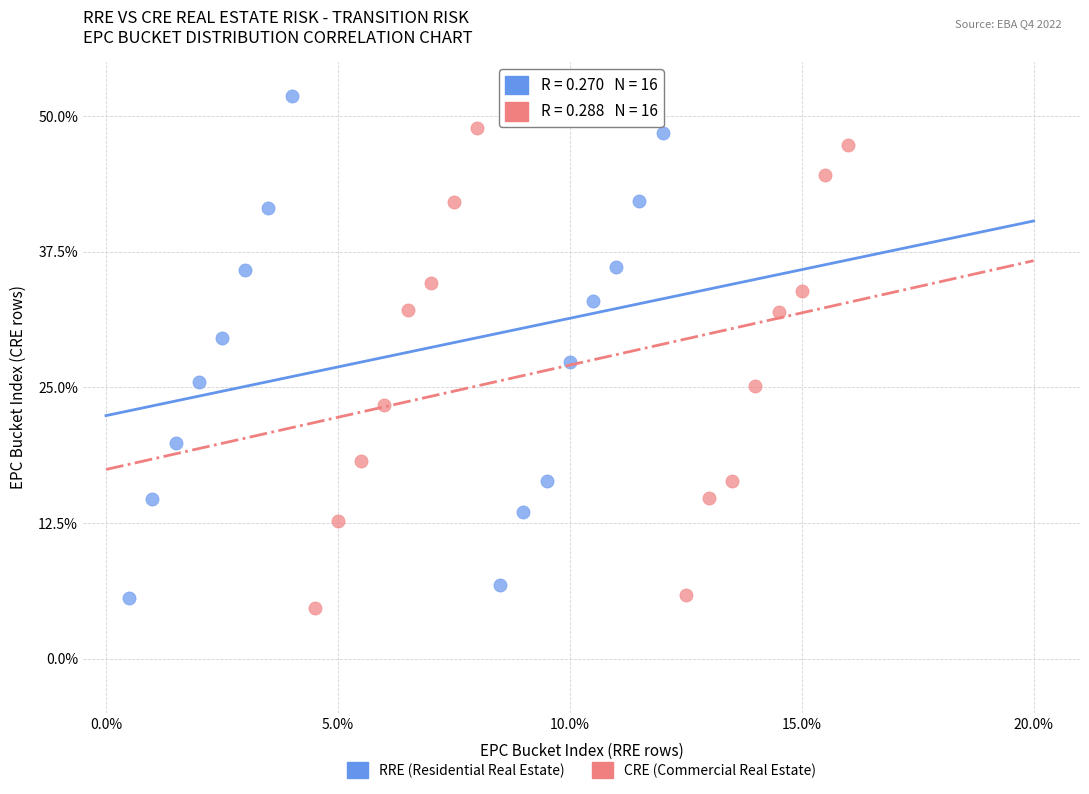

Which series contains the highest Y value?

RRE (Residential Real Estate)